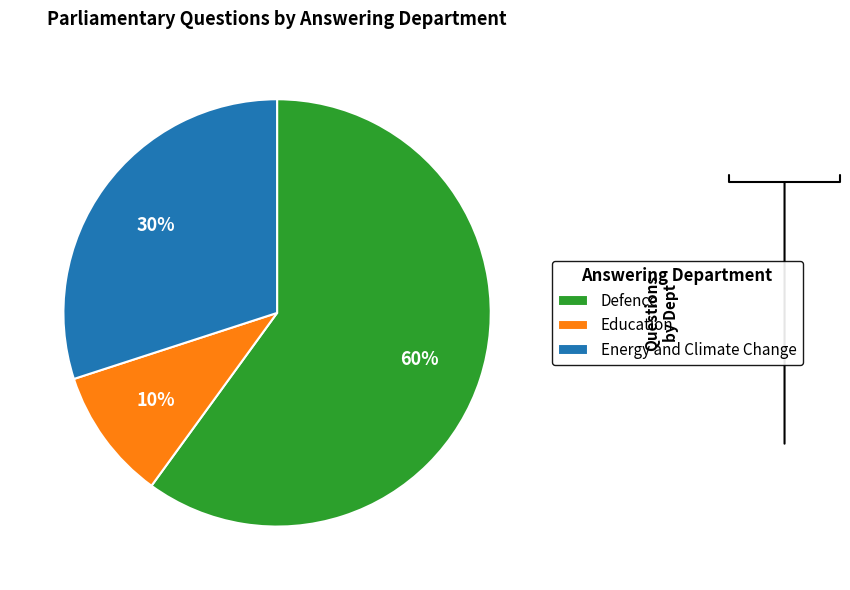

Is there any slice that represents more than half of the pie?

Yes